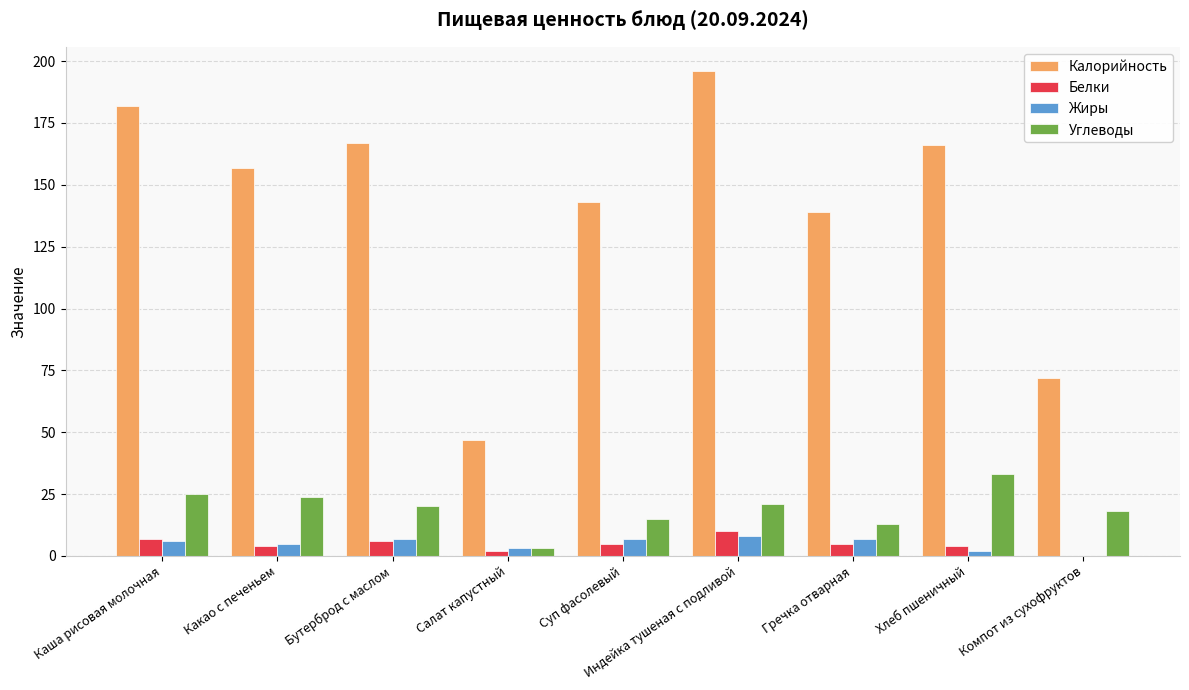

Reading right to left, transcribe all the data shown in this chart.

Калорийность: Компот из сухофруктов=72	Хлеб пшеничный=166	Гречка отварная=139	Индейка тушеная с подливой=196	Суп фасолевый=143	Салат капустный=47	Бутерброд с маслом=167	Какао с печеньем=157	Каша рисовая молочная=182
Белки: Компот из сухофруктов=0	Хлеб пшеничный=4	Гречка отварная=5	Индейка тушеная с подливой=10	Суп фасолевый=5	Салат капустный=2	Бутерброд с маслом=6	Какао с печеньем=4	Каша рисовая молочная=7
Жиры: Компот из сухофруктов=0	Хлеб пшеничный=2	Гречка отварная=7	Индейка тушеная с подливой=8	Суп фасолевый=7	Салат капустный=3	Бутерброд с маслом=7	Какао с печеньем=5	Каша рисовая молочная=6
Углеводы: Компот из сухофруктов=18	Хлеб пшеничный=33	Гречка отварная=13	Индейка тушеная с подливой=21	Суп фасолевый=15	Салат капустный=3	Бутерброд с маслом=20	Какао с печеньем=24	Каша рисовая молочная=25